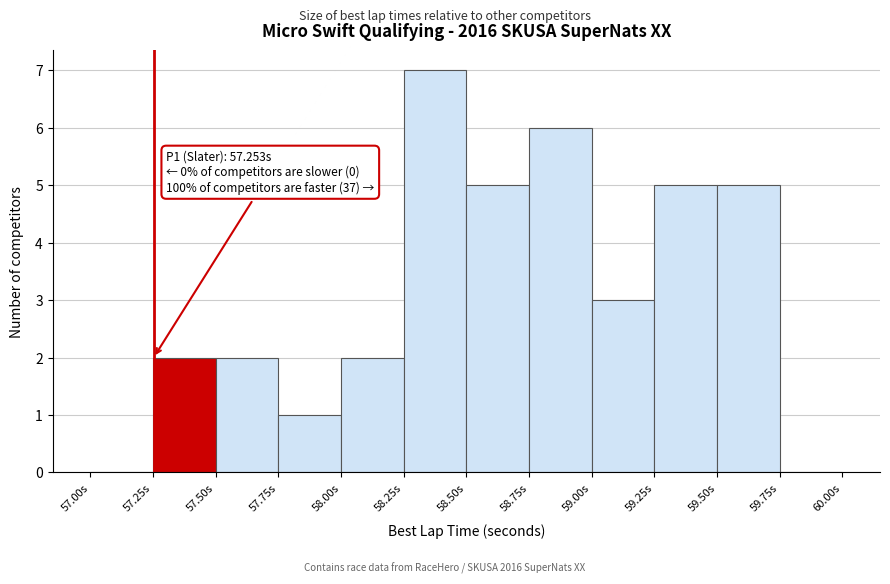

Which range on the x-axis has the tallest bar?

58.25 to 58.50